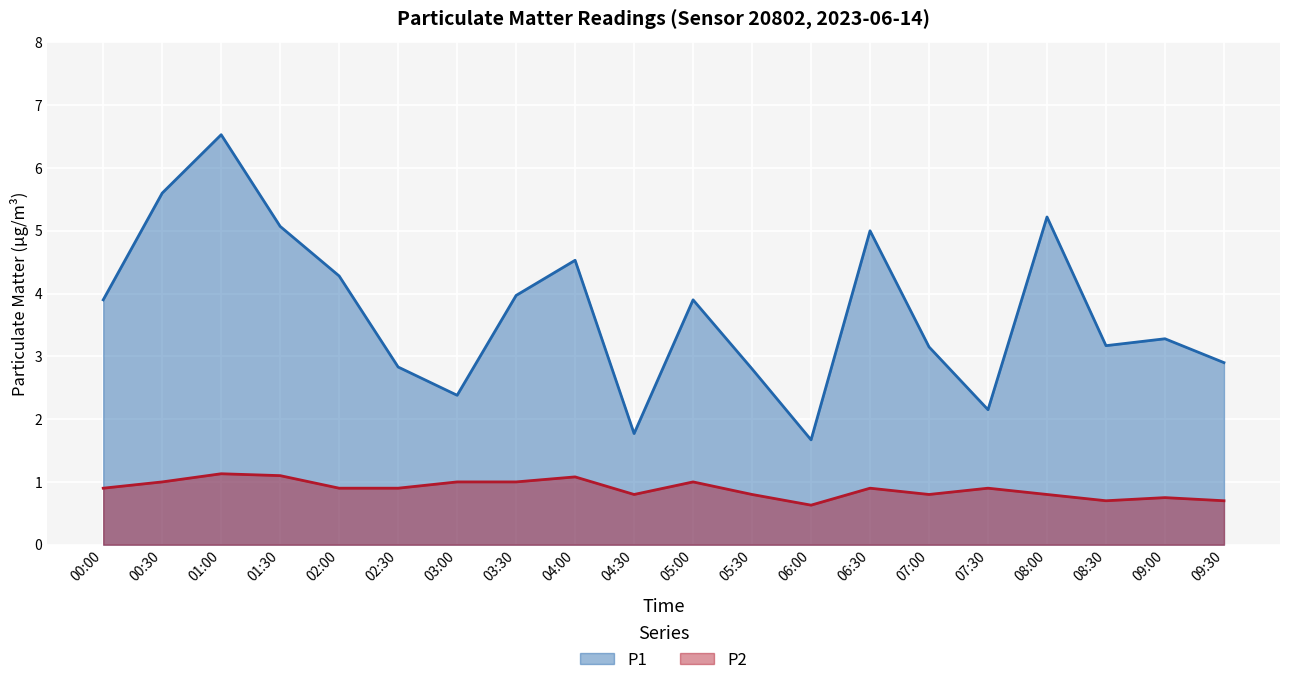

Where is P1 nearest to the value 4?

03:30